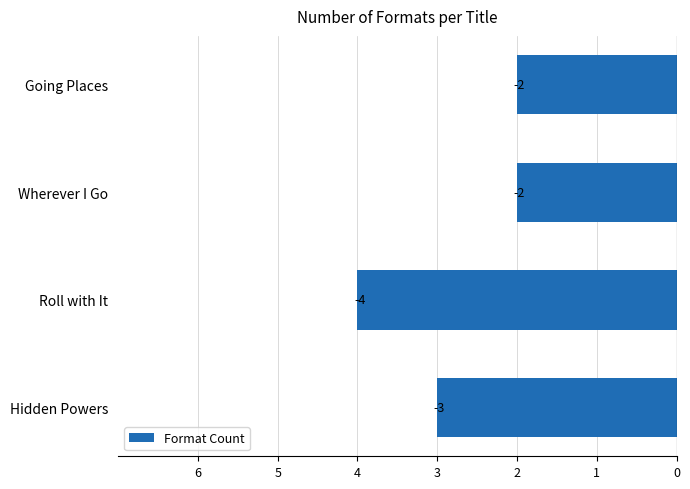

How many values are between -3 and -2?

3